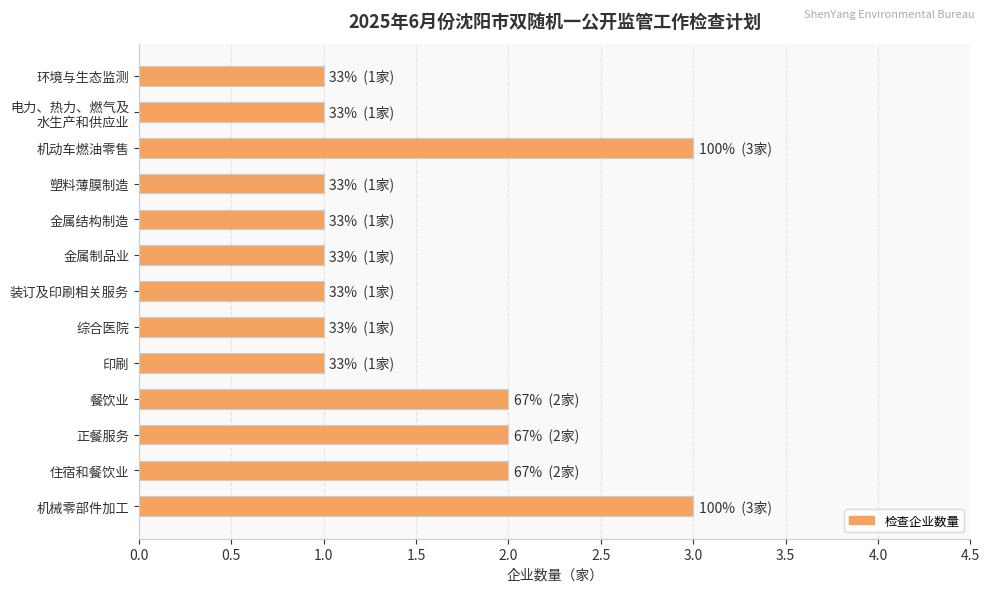

What is the change in value from 塑料薄膜制造 to 机动车燃油零售?

+2